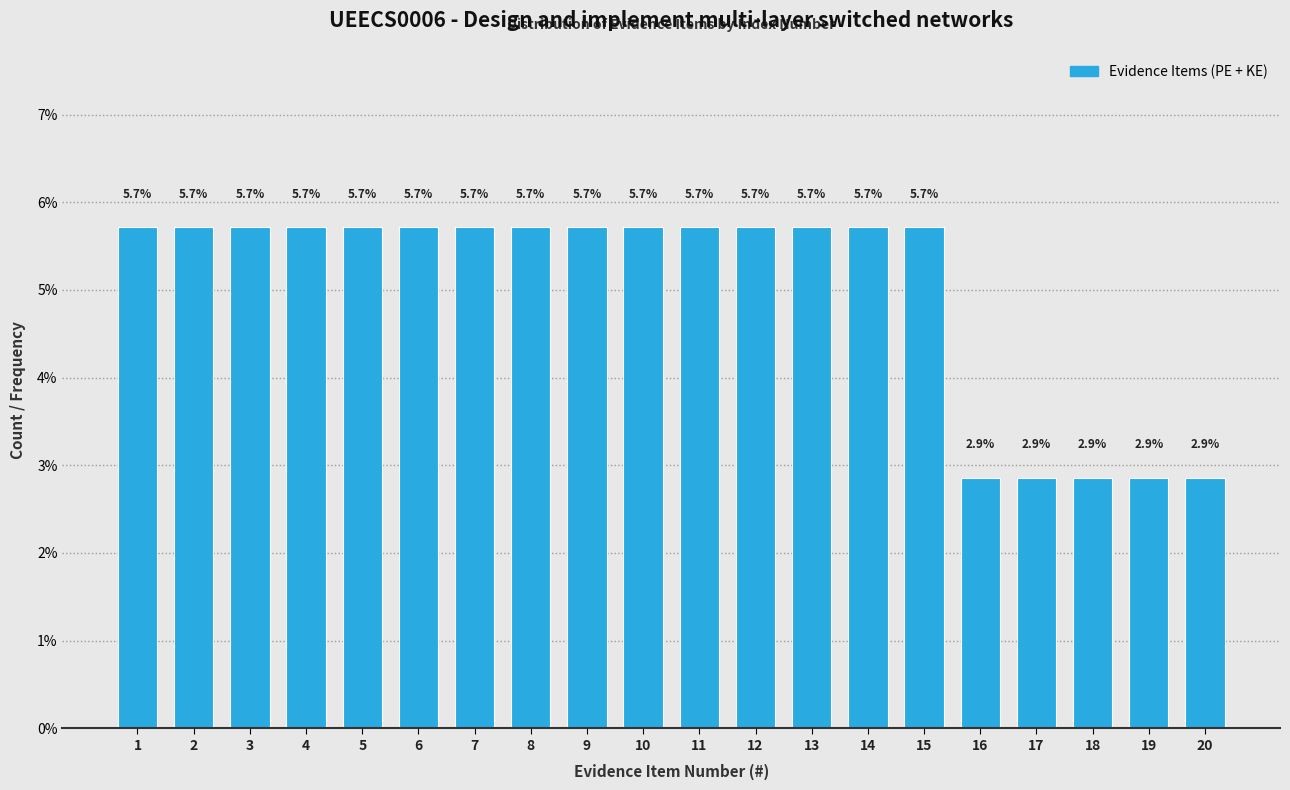

Reading left to right, what are all the values shown in this chart?

1=5.7	2=5.7	3=5.7	4=5.7	5=5.7	6=5.7	7=5.7	8=5.7	9=5.7	10=5.7	11=5.7	12=5.7	13=5.7	14=5.7	15=5.7	16=2.9	17=2.9	18=2.9	19=2.9	20=2.9